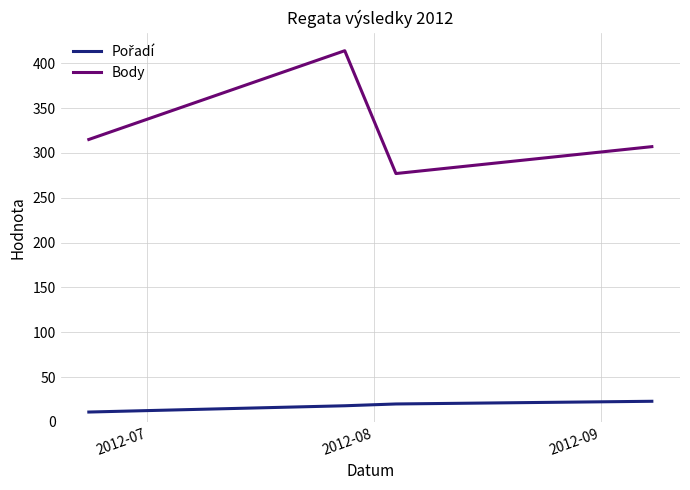

At how many categories does at least one series exceed 188?

4